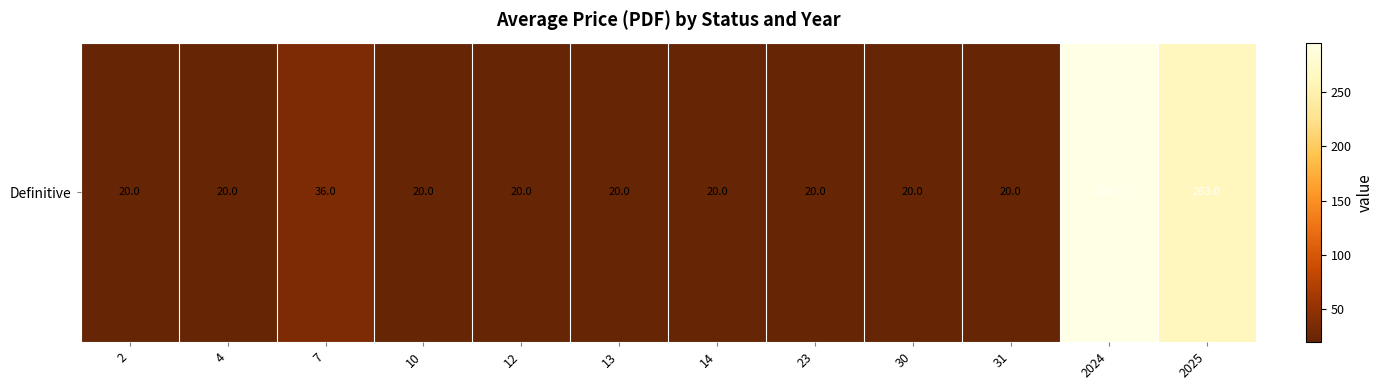

Rank the categories by value from highest to lowest.

2024, 2025, 7, 2, 4, 10, 12, 13, 14, 23, 30, 31